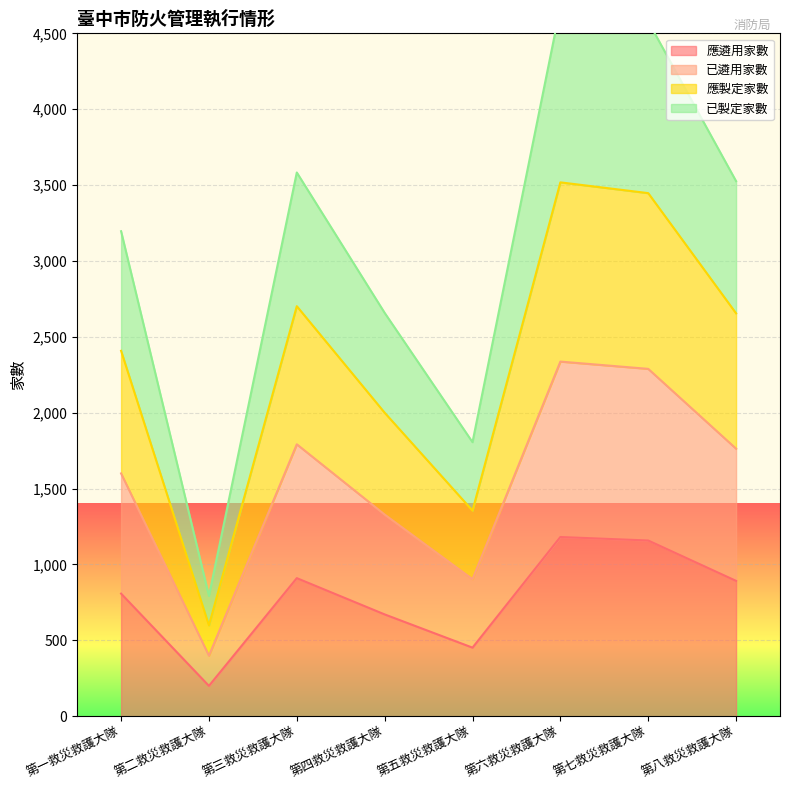

What is the maximum value for 應遴用家數?

1181